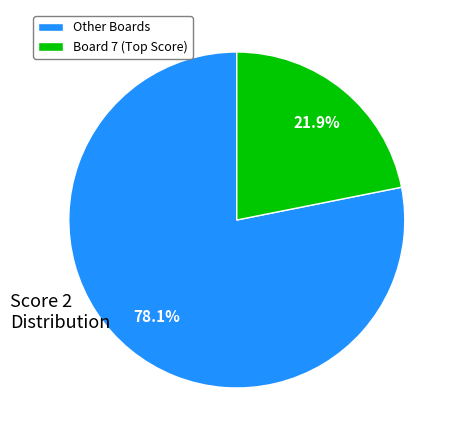

How many segments does this pie chart have?

2